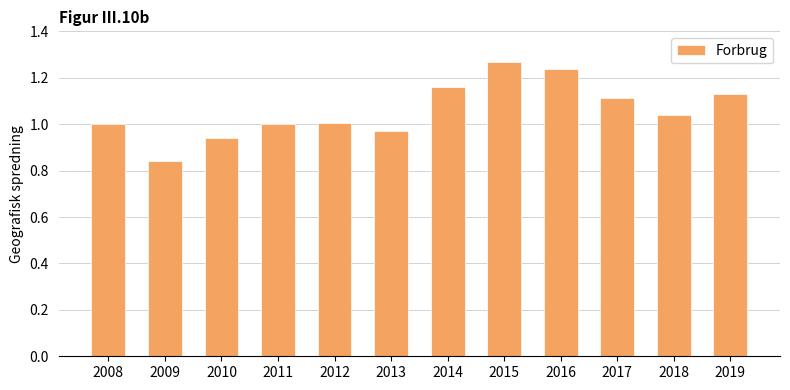

Is it true that the value at 2011 is 0.5?

False